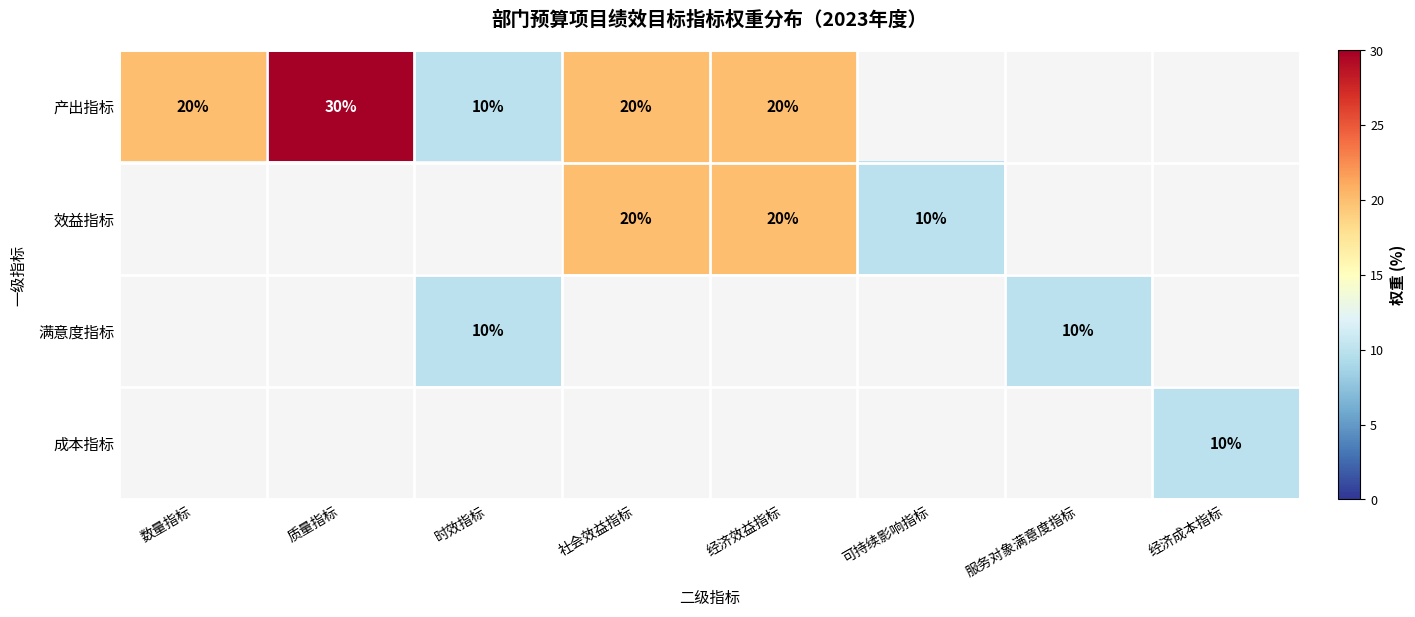

True or false: 满意度指标 has a value of 10 at 服务对象满意度指标.

True